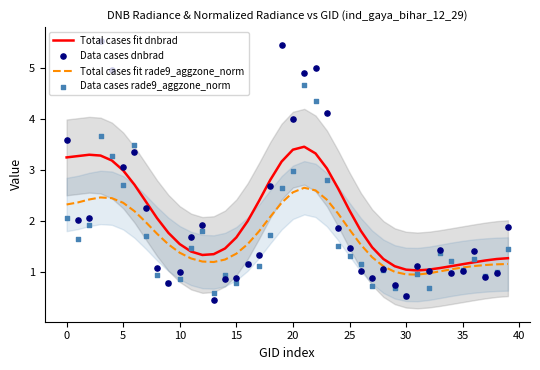

What are all the series names shown in the legend?

Total cases fit dnbrad, Total cases fit rade9_aggzone_norm, Data cases dnbrad, Data cases rade9_aggzone_norm